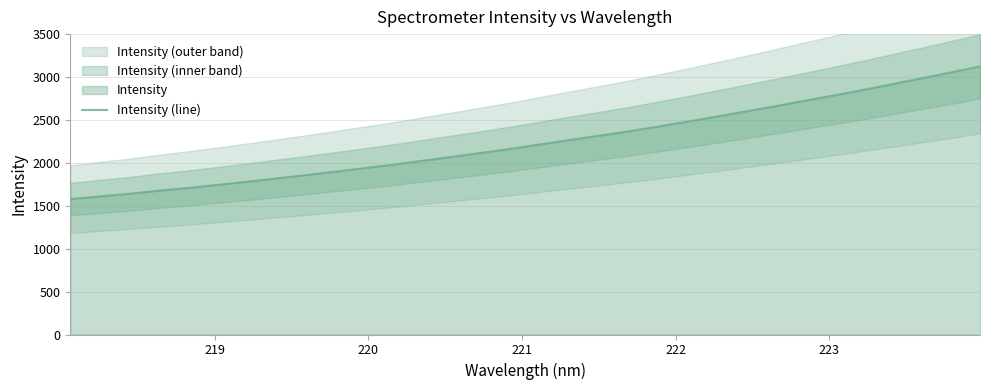

How many lines are shown in the chart?

1